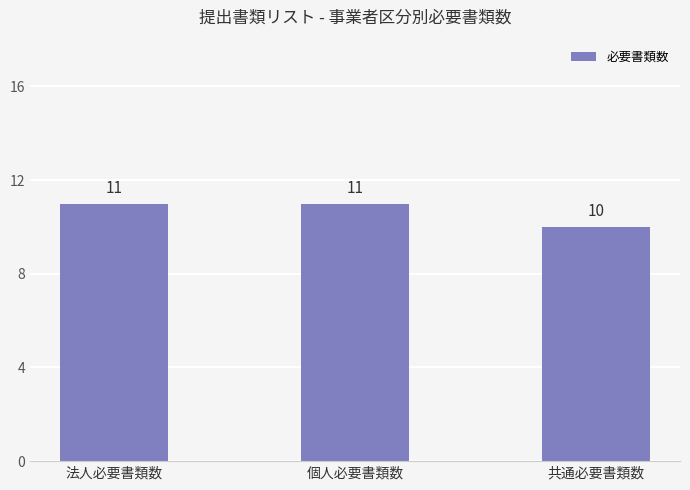

Approximately how many times larger is the value at 法人必要書類数 compared to 共通必要書類数?

1.1